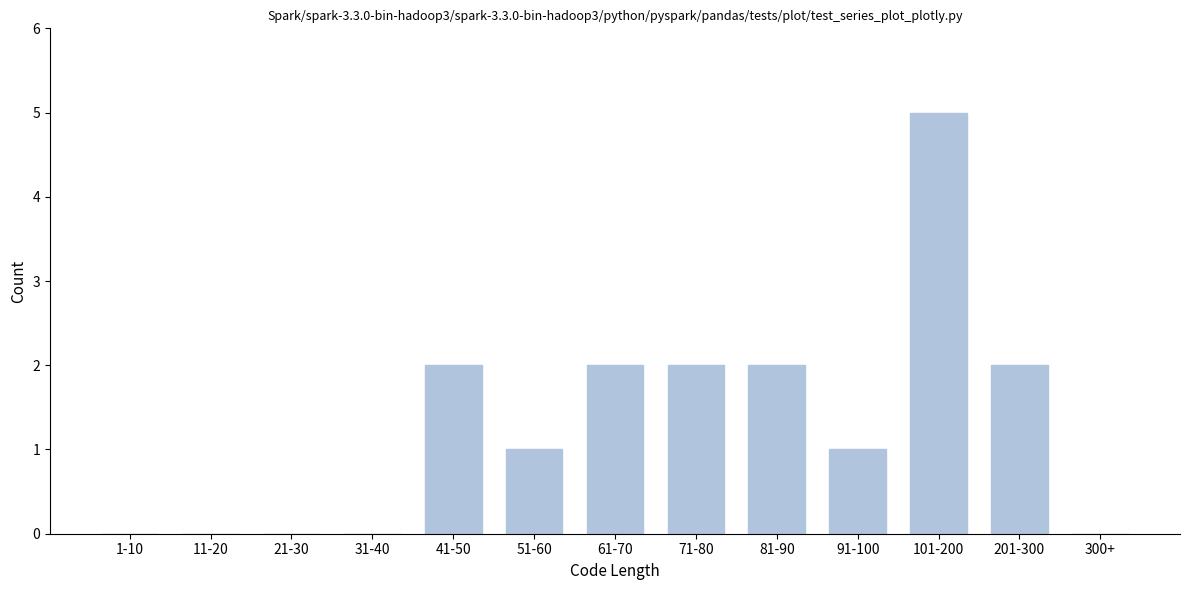

Reading left to right, transcribe all the data shown in this chart.

1-10=0	11-20=0	21-30=0	31-40=0	41-50=2	51-60=1	61-70=2	71-80=2	81-90=2	91-100=1	101-200=5	201-300=2	300+=0